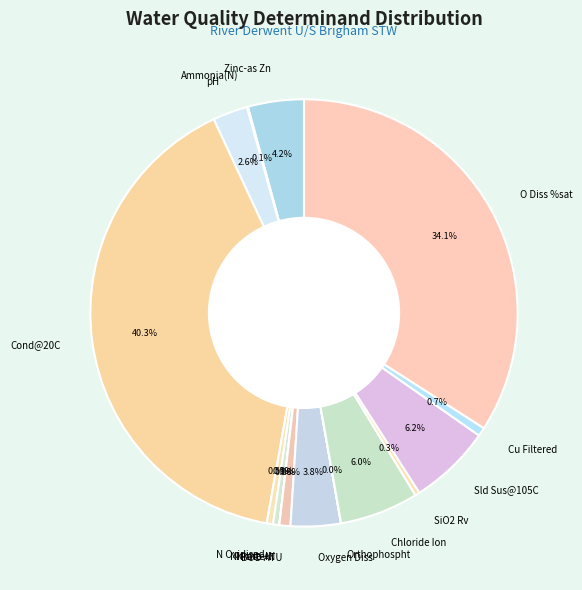

What percentage is NOT represented by Nitrate-N?

99.5%